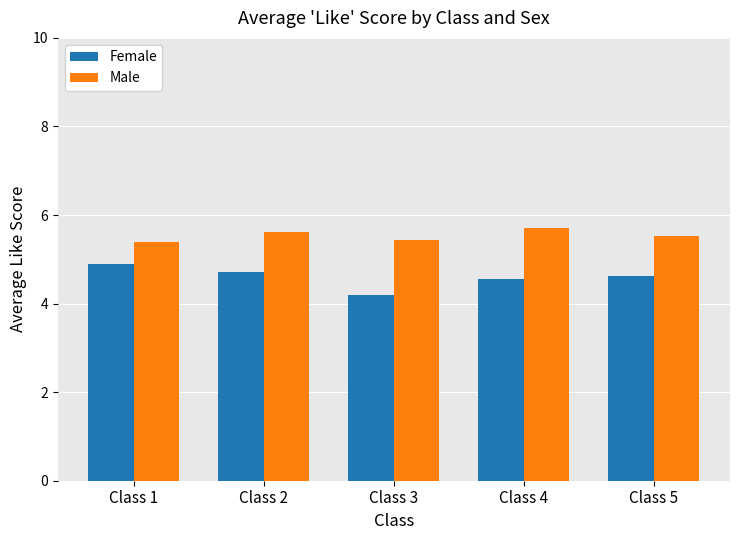

What are all the series names shown in the legend?

Female, Male